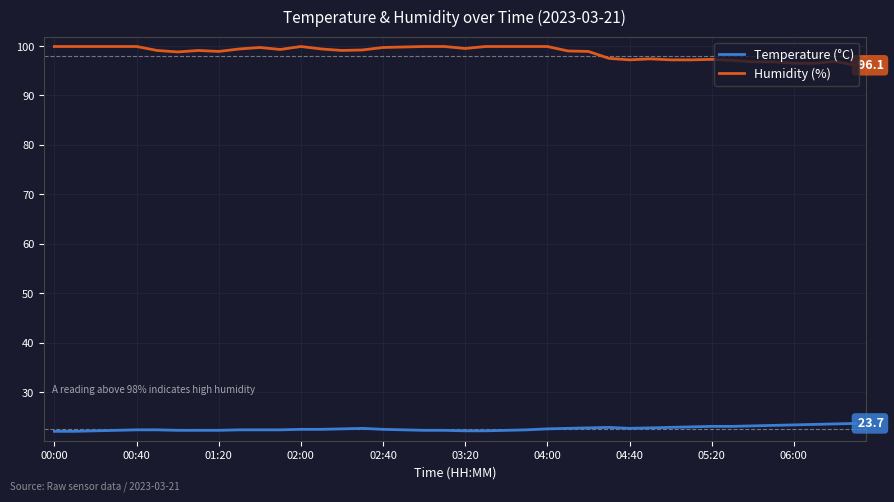

Which series has the largest total across all categories?

Humidity (%)